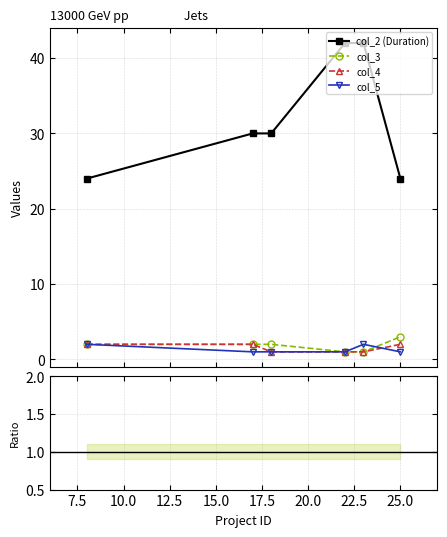

True or false: col_2 (Duration) and col_3 cross at least once.

False